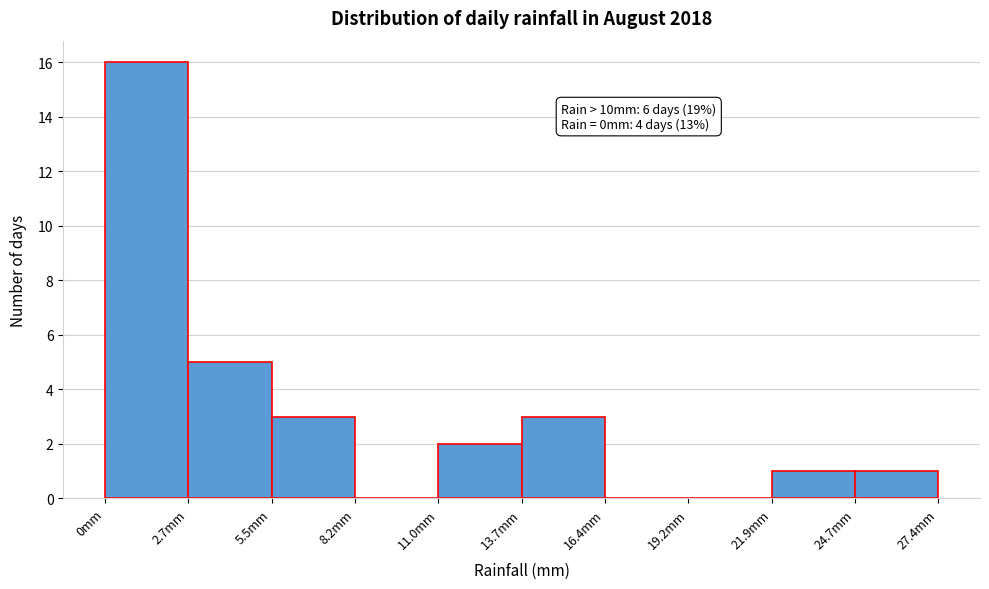

Over which range of the x-axis is the bar tallest?

0.0 to 2.5